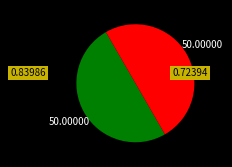

Does any single category account for the majority?

No